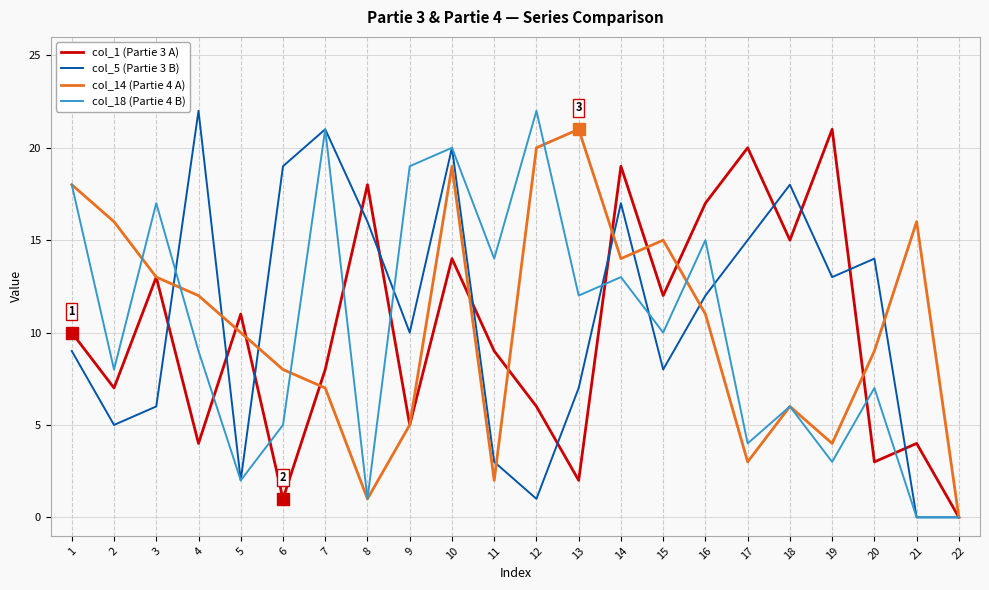

Reading left to right, list all the values displayed in this chart.

col_1 (Partie 3 A): 10	7	13	4	11	1	8	18	5	14	9	6	2	19	12	17	20	15	21	3	4	0
col_5 (Partie 3 B): 9	5	6	22	2	19	21	16	10	20	3	1	7	17	8	12	15	18	13	14	0	0
col_14 (Partie 4 A): 18	16	13	12	10	8	7	1	5	19	2	20	21	14	15	11	3	6	4	9	16	0
col_18 (Partie 4 B): 18	8	17	9	2	5	21	1	19	20	14	22	12	13	10	15	4	6	3	7	0	0